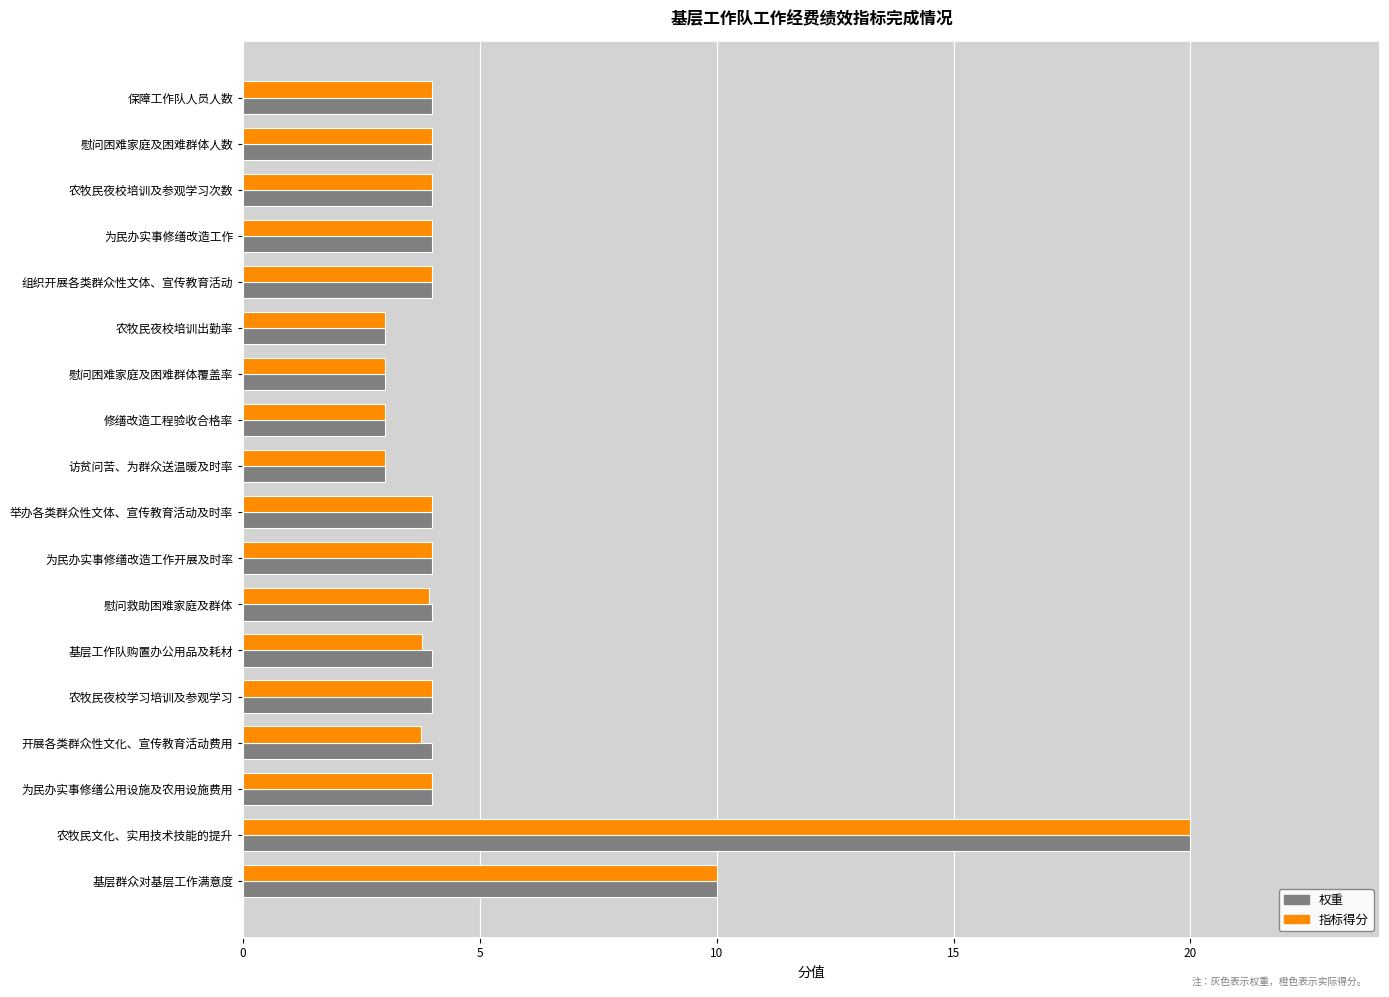

True or false: 指标得分 has a value of 4.0 at 农牧民夜校学习培训及参观学习.

True